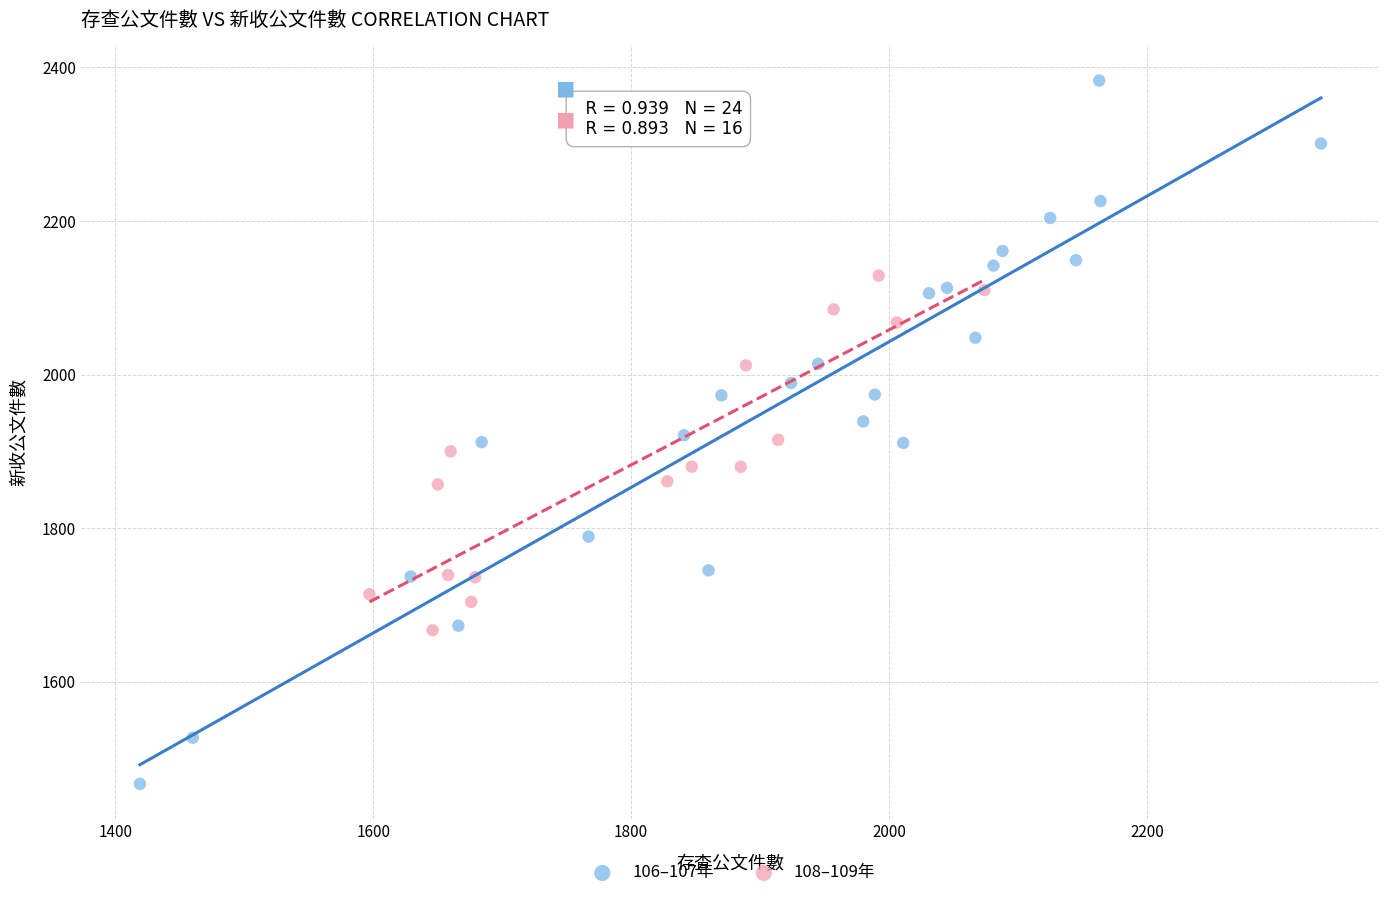

Which series contains the lowest Y value?

106–107年